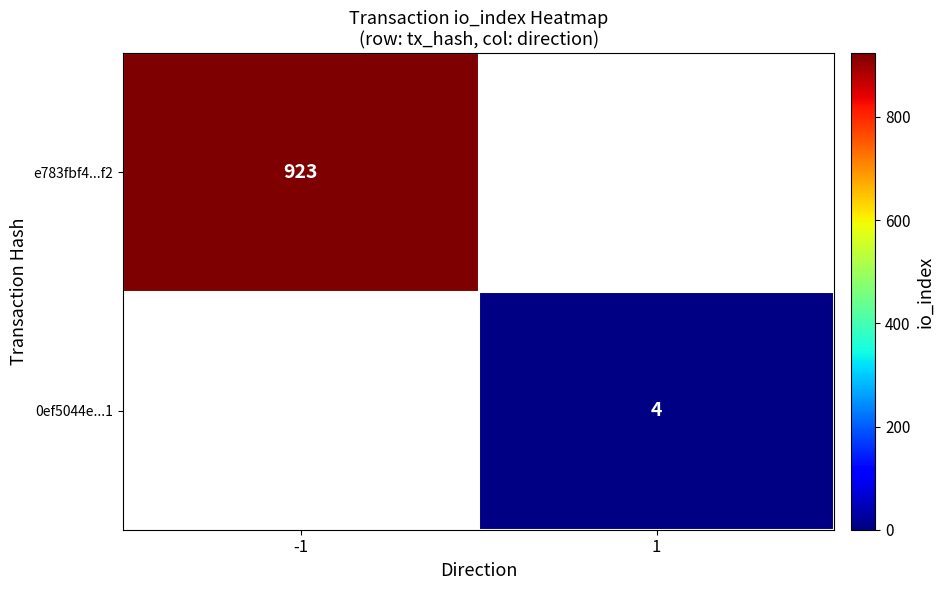

True or false: e783fbf4...f2 has a value of 187 at -1.

False